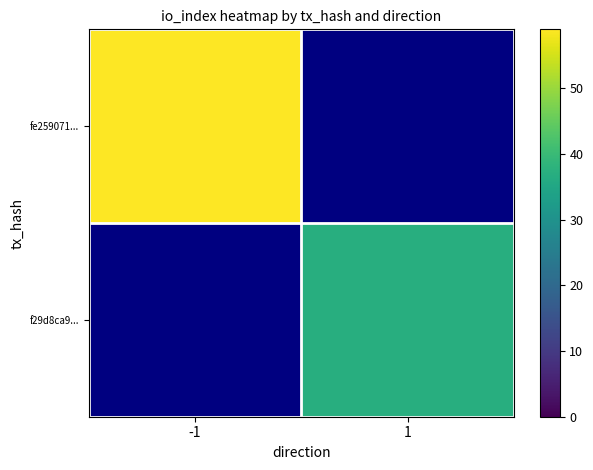

Which series has the largest total across all categories?

fe259071...